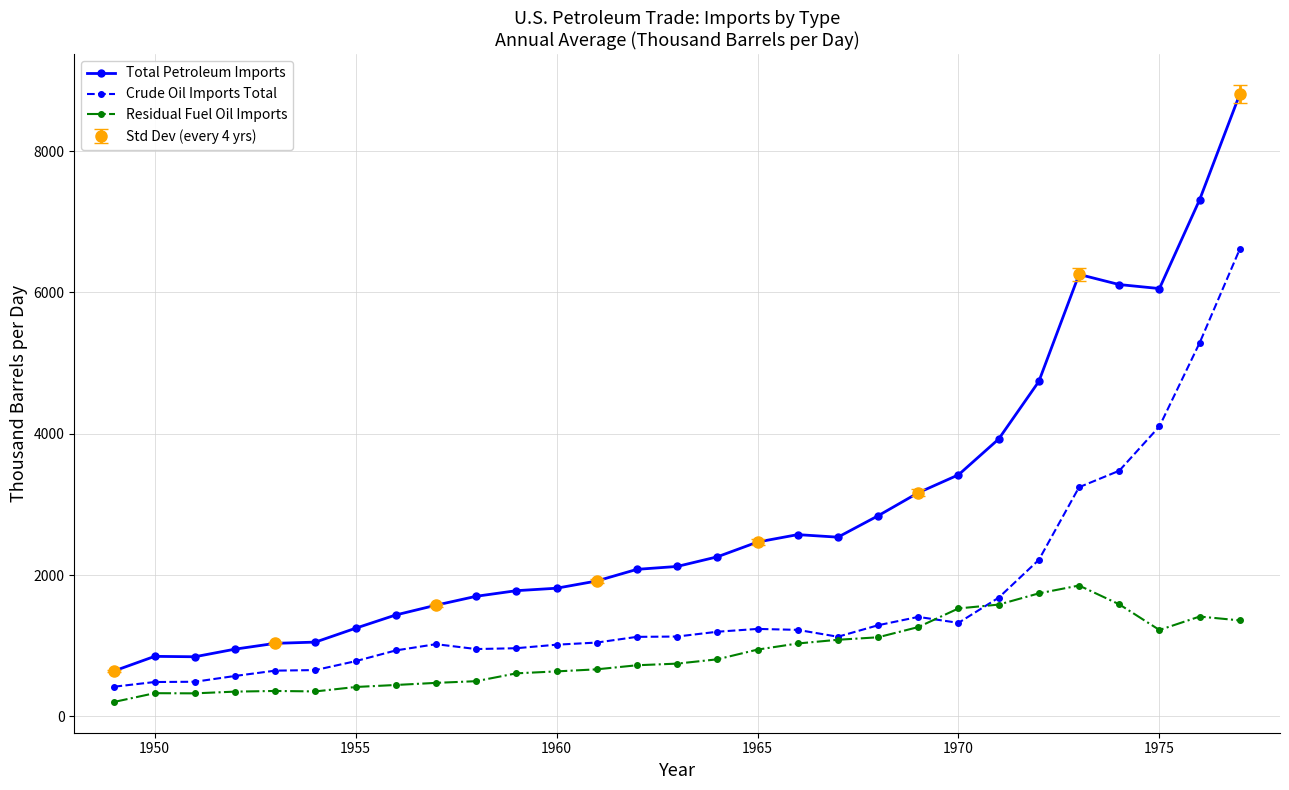

What is the minimum value shown in the chart?

206.0